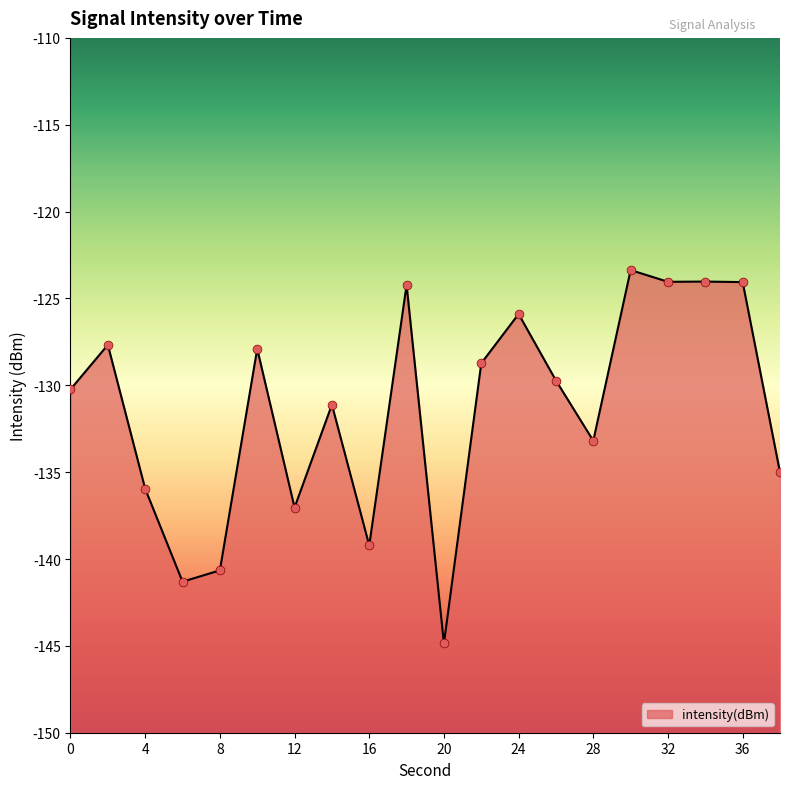

What is the change in value from 10 to 24?

+2.0